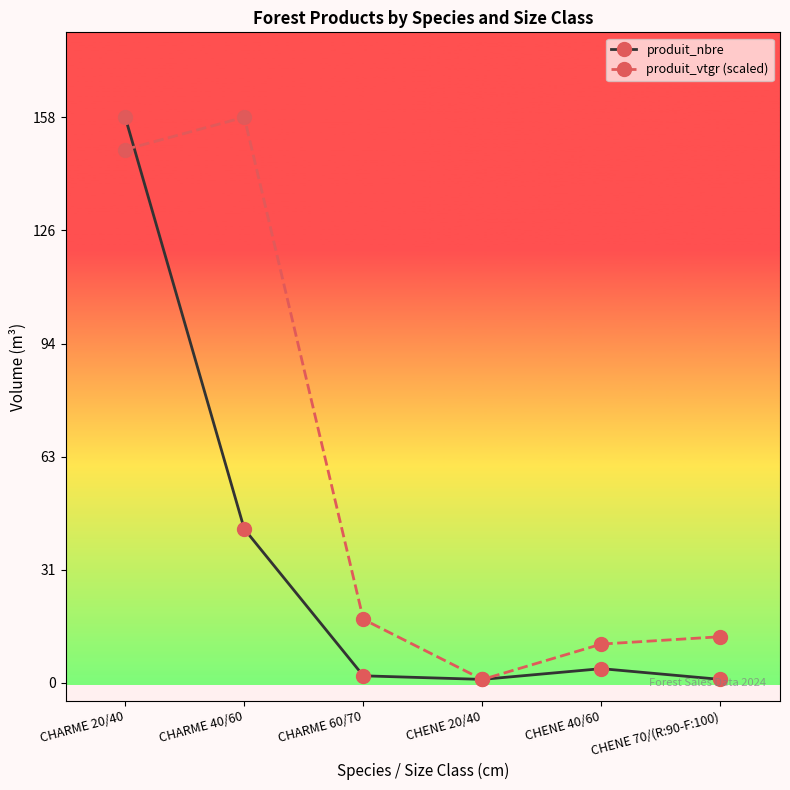

Between which two adjacent categories do produit_nbre and produit_vtgr (scaled) first intersect?

CHARME 20/40 and CHARME 40/60